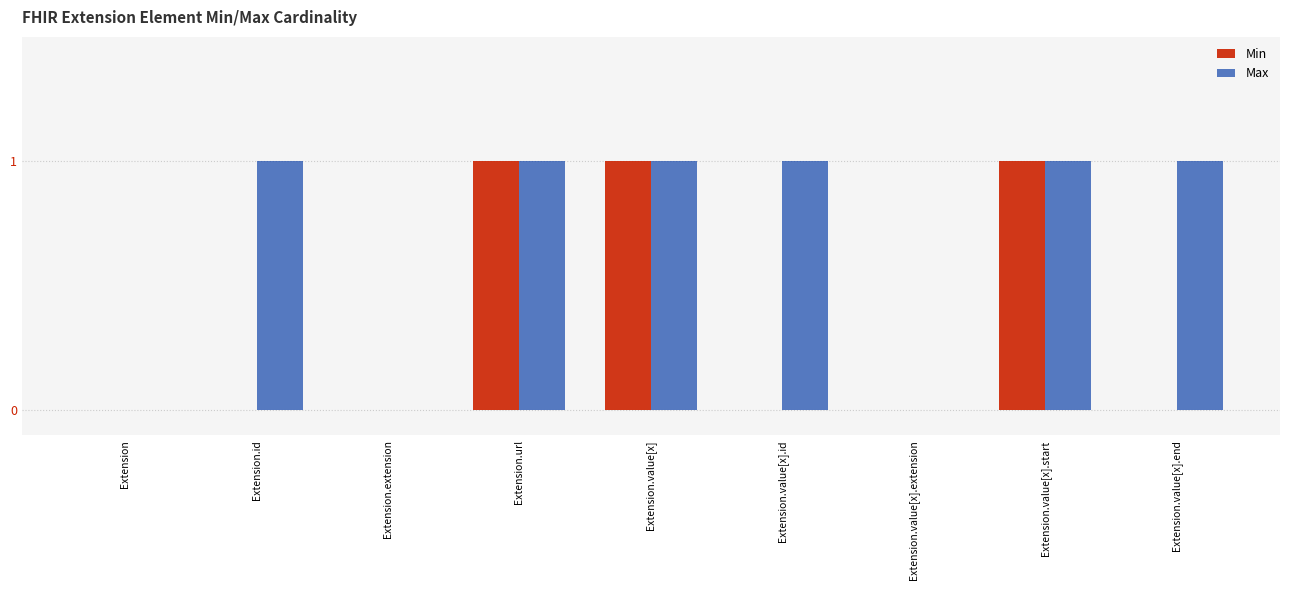

The Max series shows 1 at Extension.value[x].extension. True or false?

False